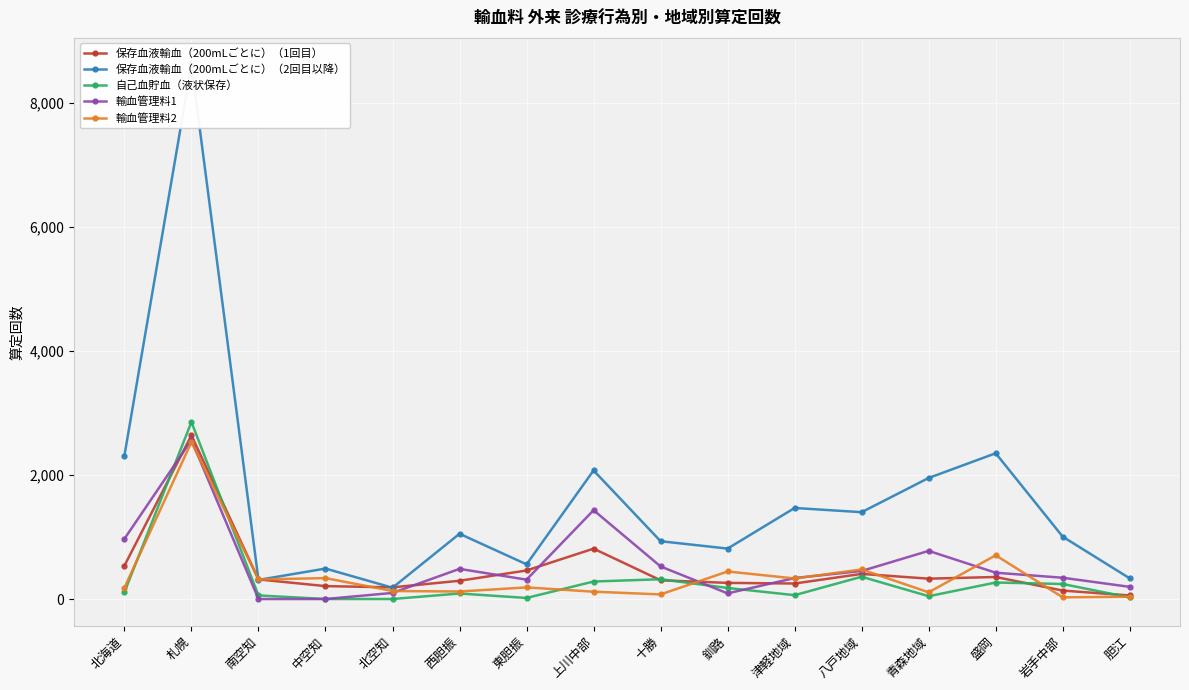

What is the label of the 11th point from the left?

津軽地域